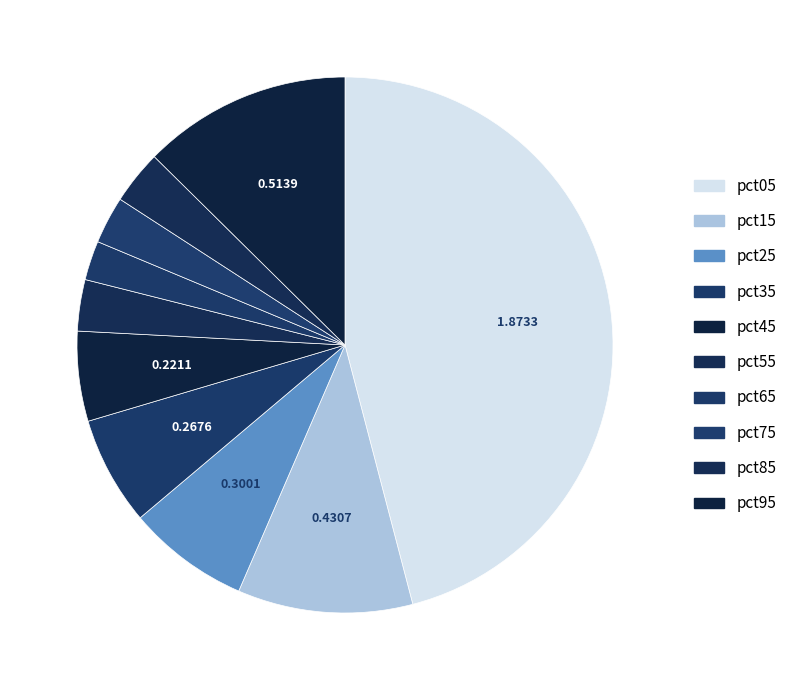

To the nearest percent, what is the combined percentage of pct85 and pct95?

16%